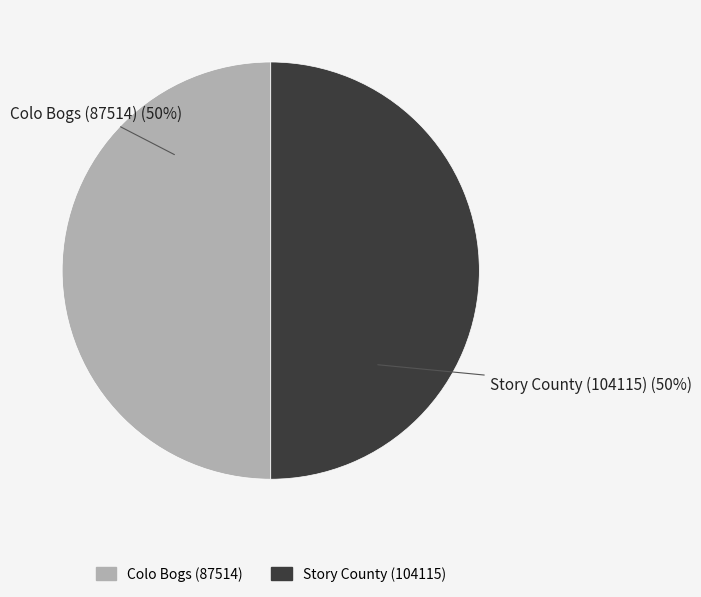

True or false: Colo Bogs (87514) accounts for 39% of the total.

False